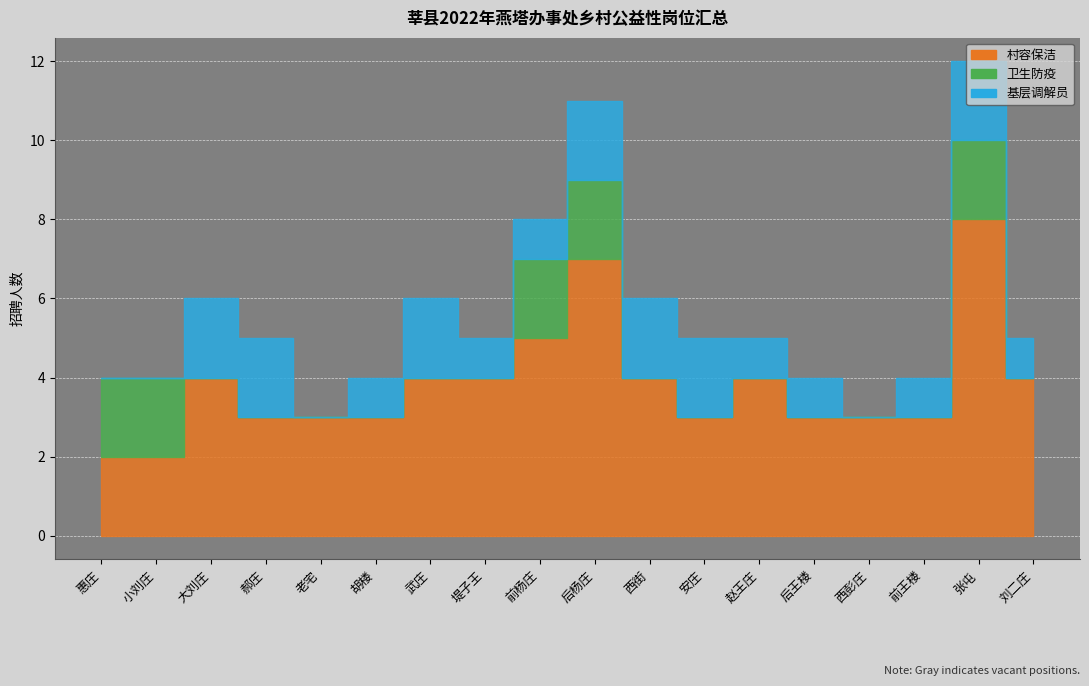

Is this an area chart (filled region under the line)?

No